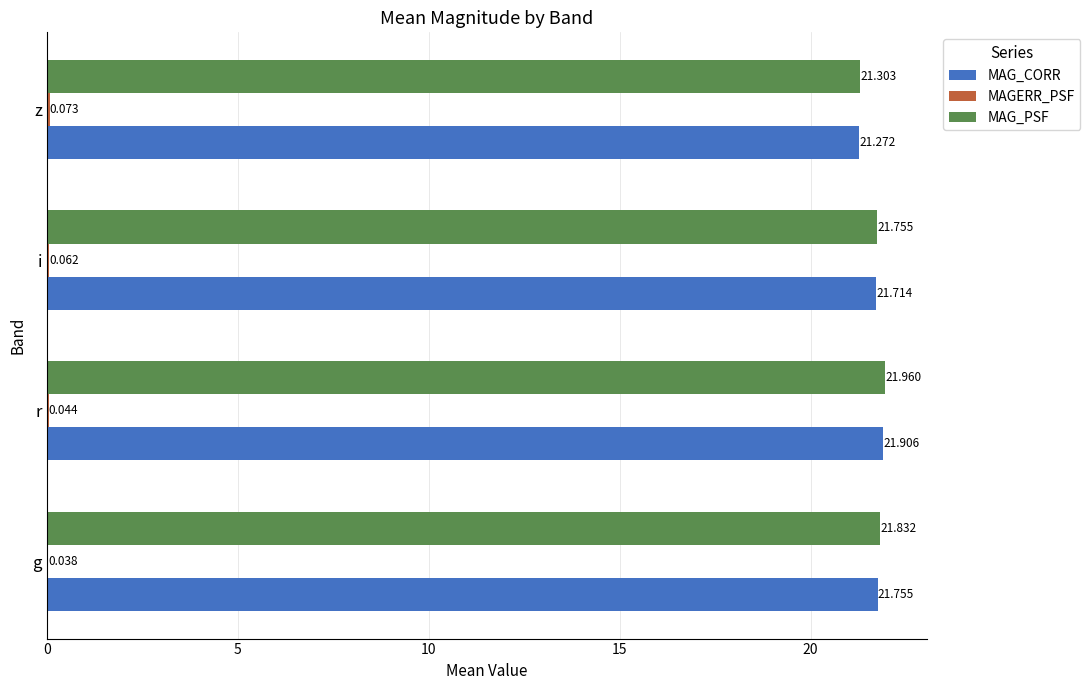

At which category is the sum across all series the highest?

r